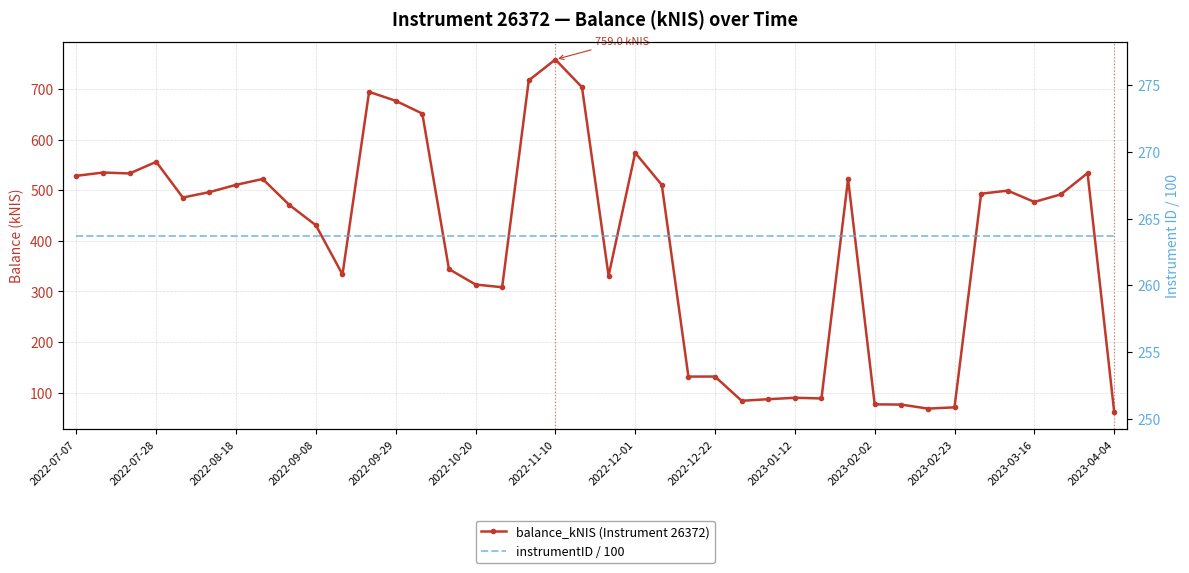

What is the spread (max minus min) of values at 2022-10-20?

50.0